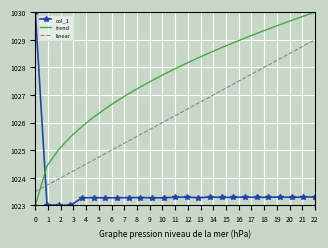

What is the minimum value for col_1?

1023.0